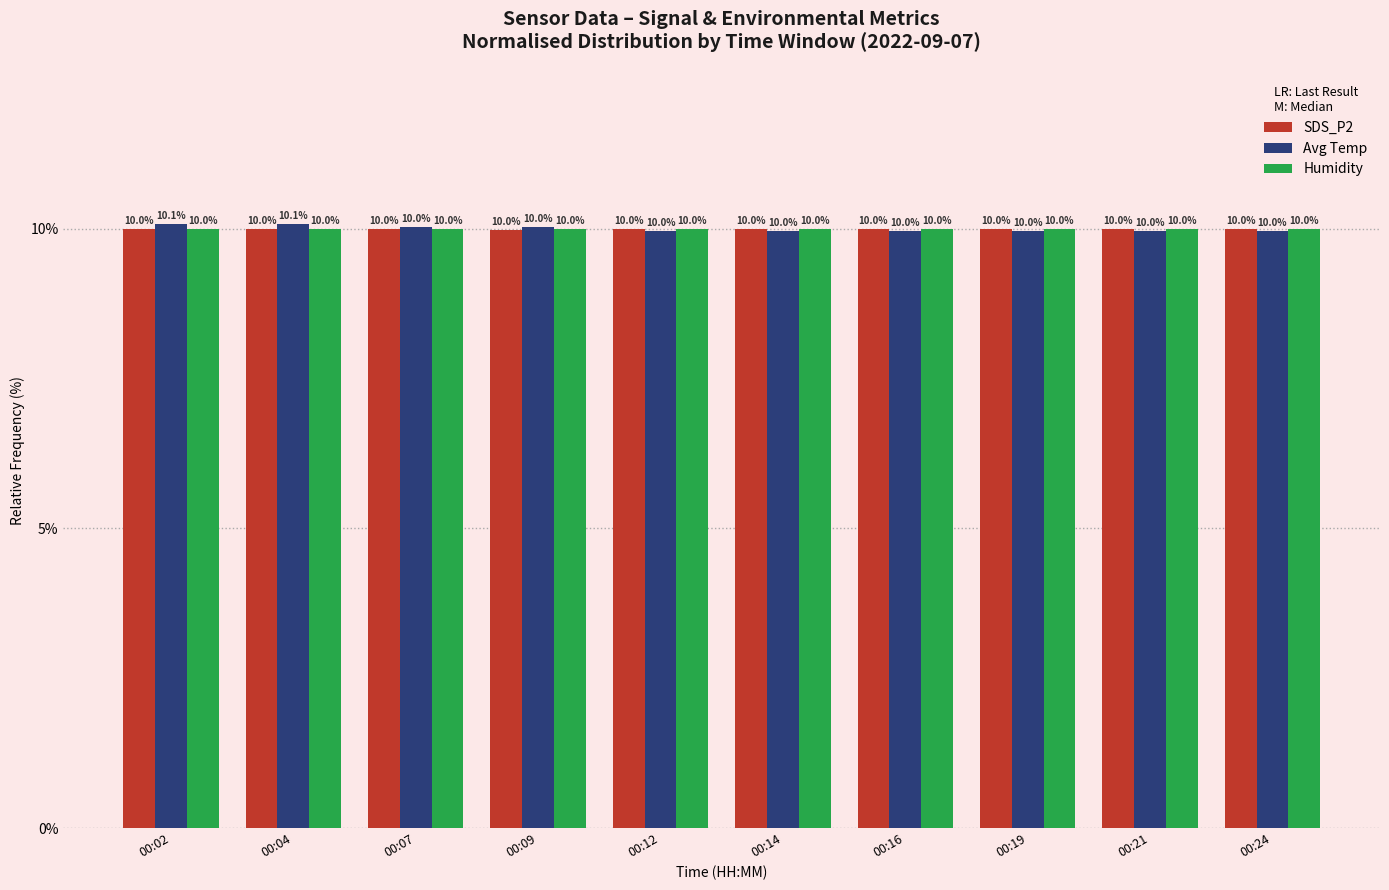

What is the smallest value displayed?

10.0